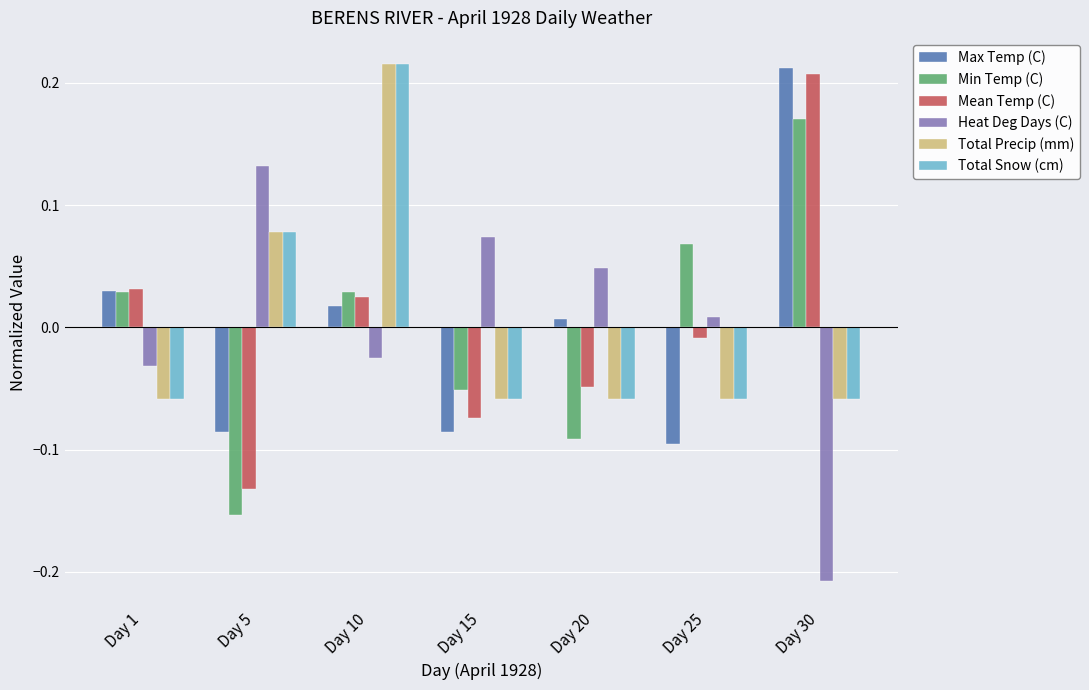

Where does the Total Precip (mm) series first go above 0?

Day 5